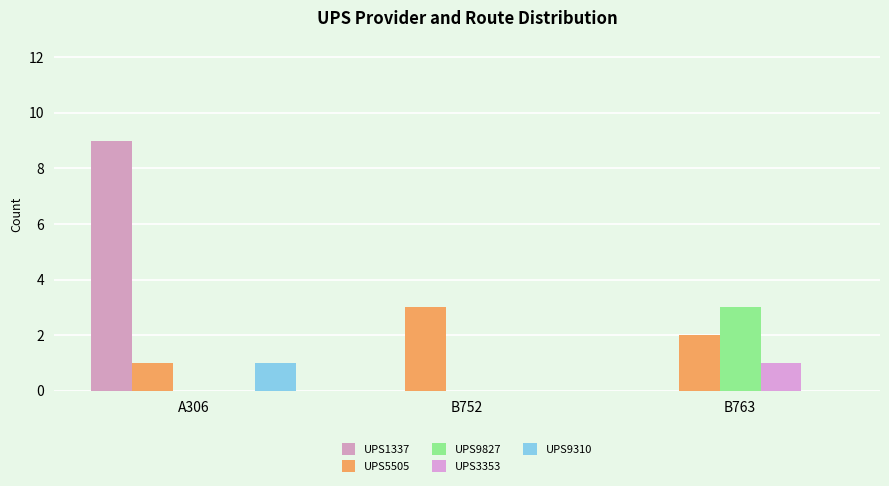

What is the maximum value for UPS3353?

1